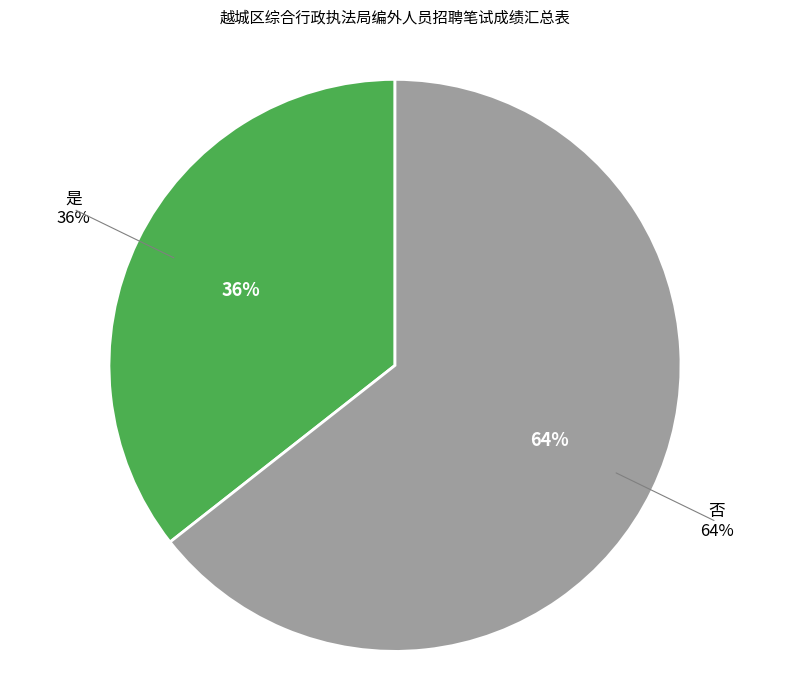

Do 否 and 是 together represent more than half of the pie?

Yes